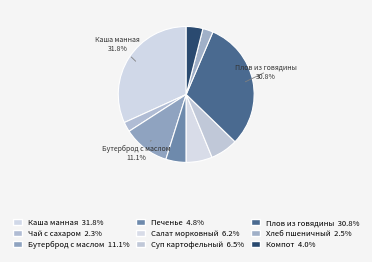

Which category has the smallest portion of the pie?

Чай с сахаром